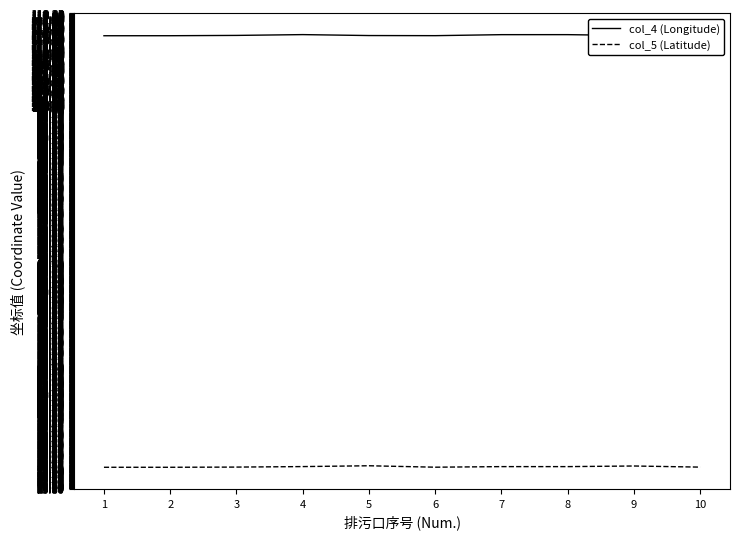

What is the spread (max minus min) of values at 8?

84.0